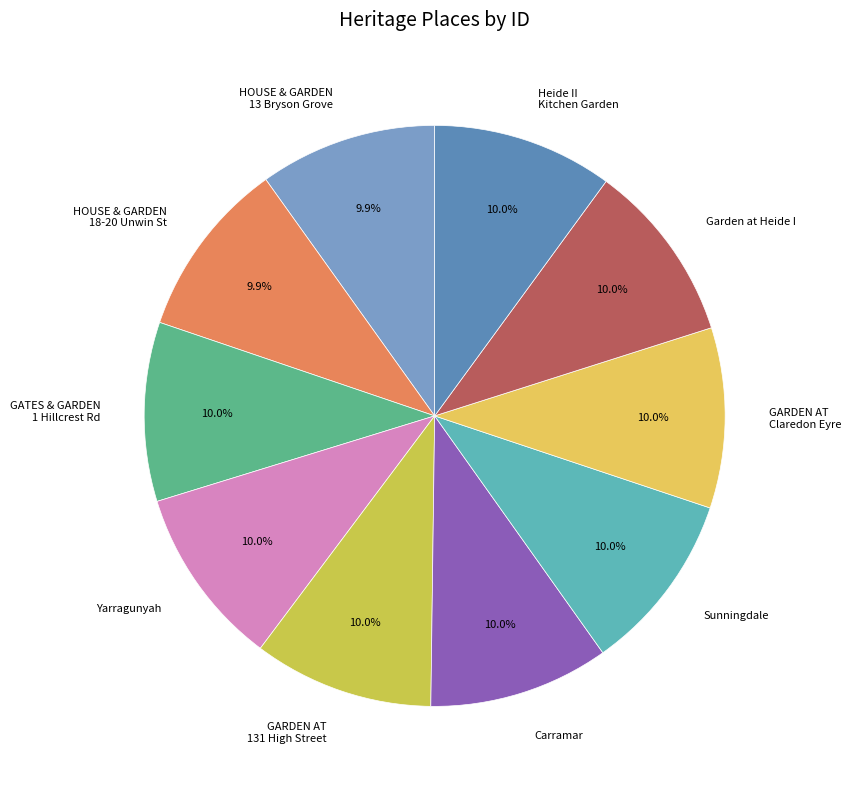

How many segments does this pie chart have?

10